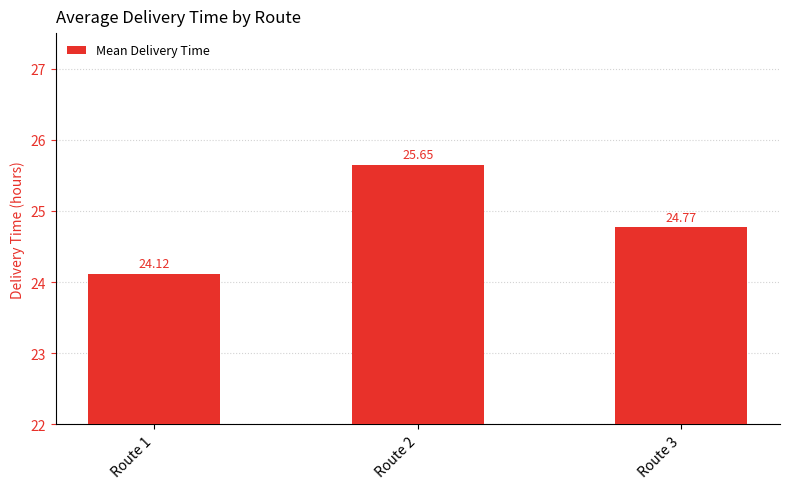

What is the sum of the values at Route 2 and Route 3?

50.4